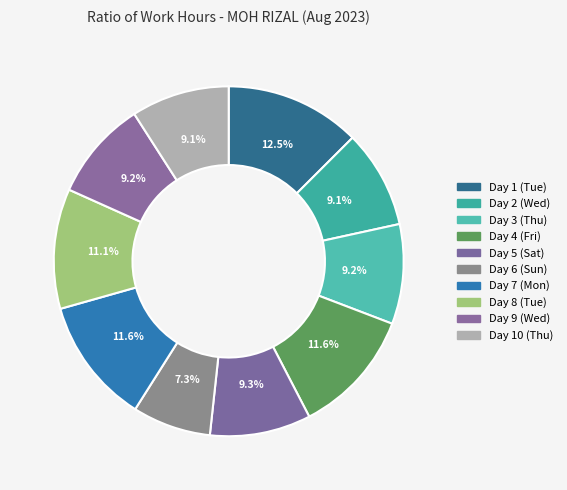

How many slices are in this pie chart?

10